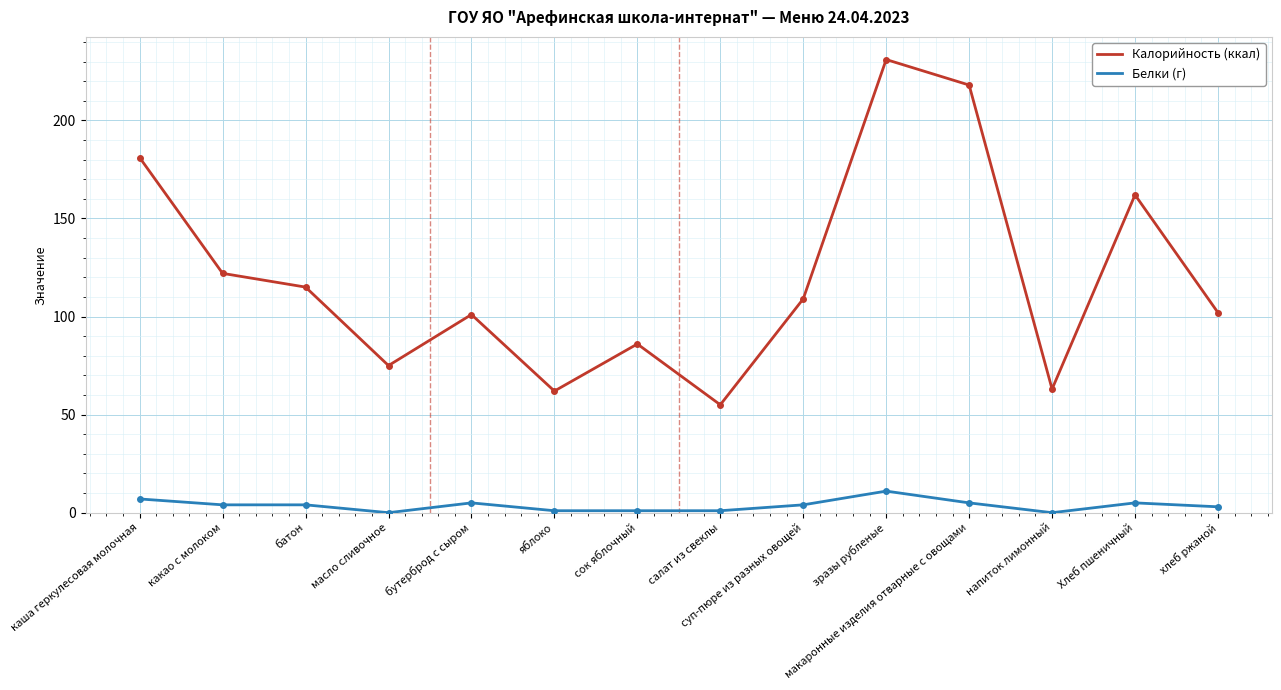

What position from the left is макаронные изделия отварные с овощами?

11